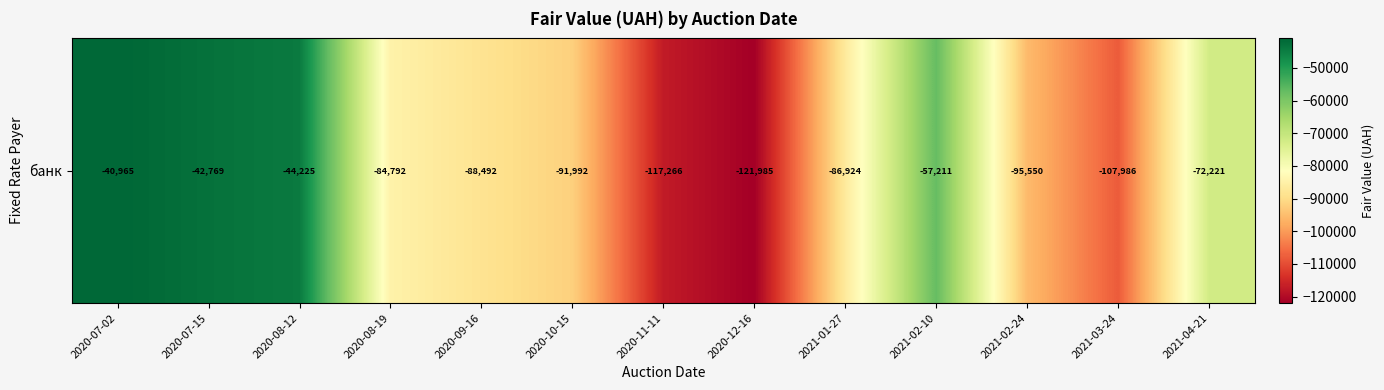

Reading right to left, list all the values displayed in this chart.

-72220.6	-107986.3	-95549.5	-57210.5	-86924.4	-121985.0	-117266.2	-91992.0	-88492.0	-84791.6	-44225.4	-42769.1	-40965.1